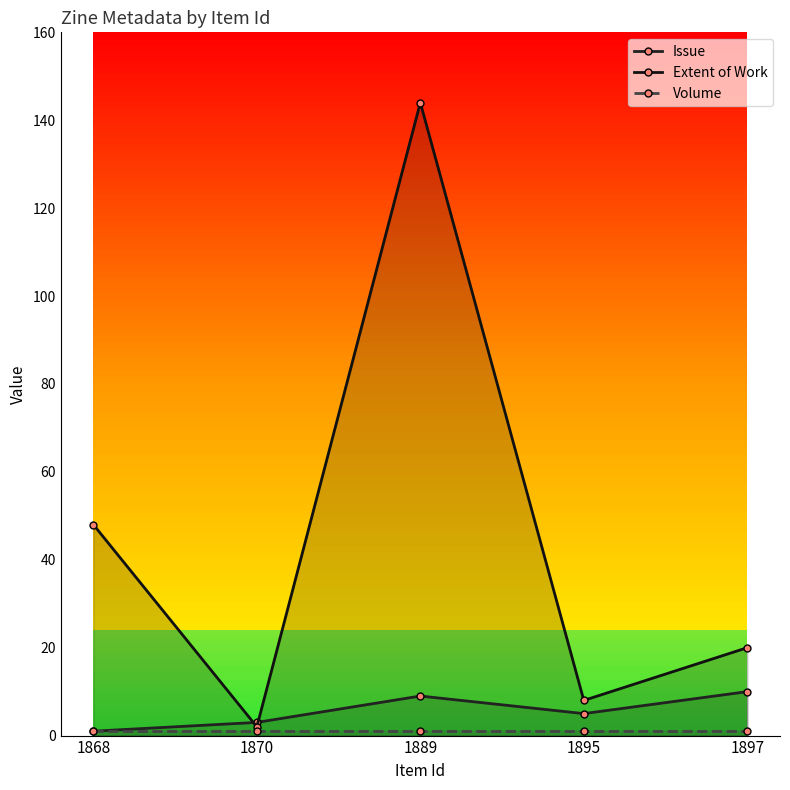

Between 1868 and 1895, which series saw the biggest shift?

Extent of Work